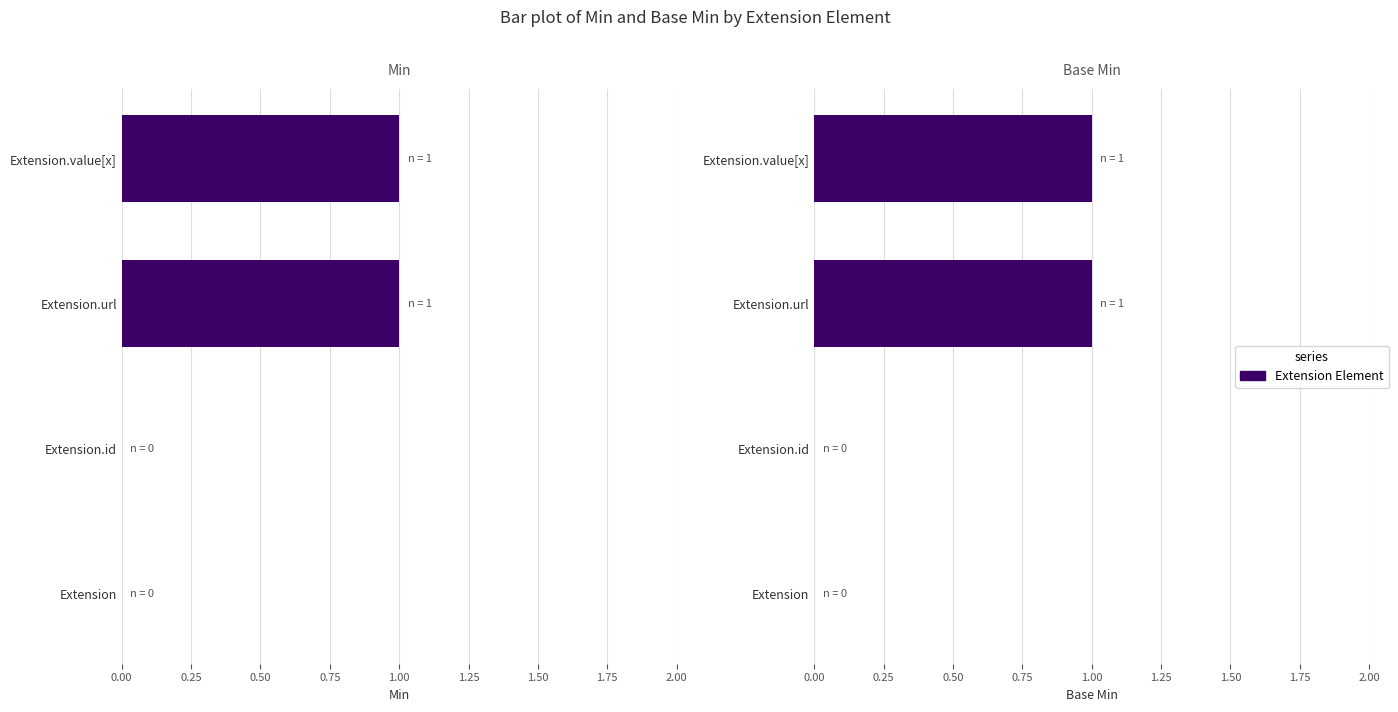

Is the value of Min at Extension greater than the value of Base Min at Extension.url?

No